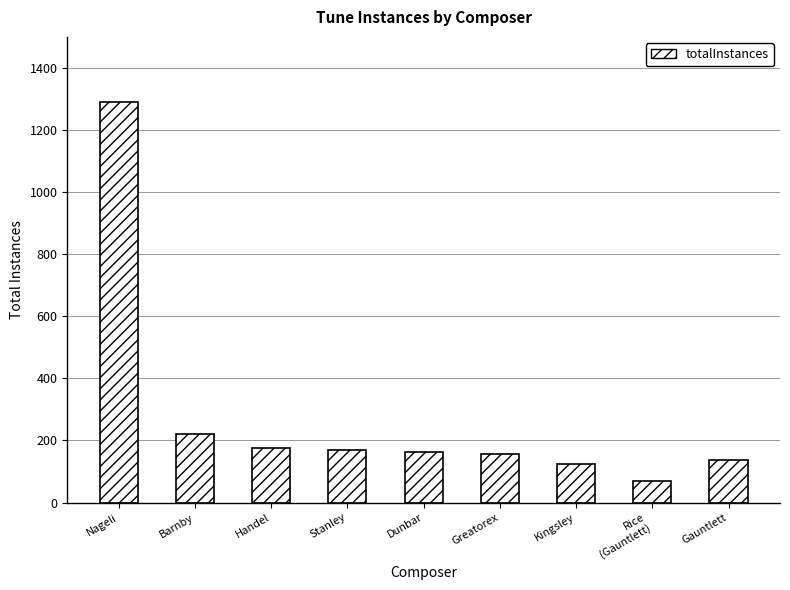

Between Kingsley and Rice
(Gauntlett), which is larger?

Kingsley